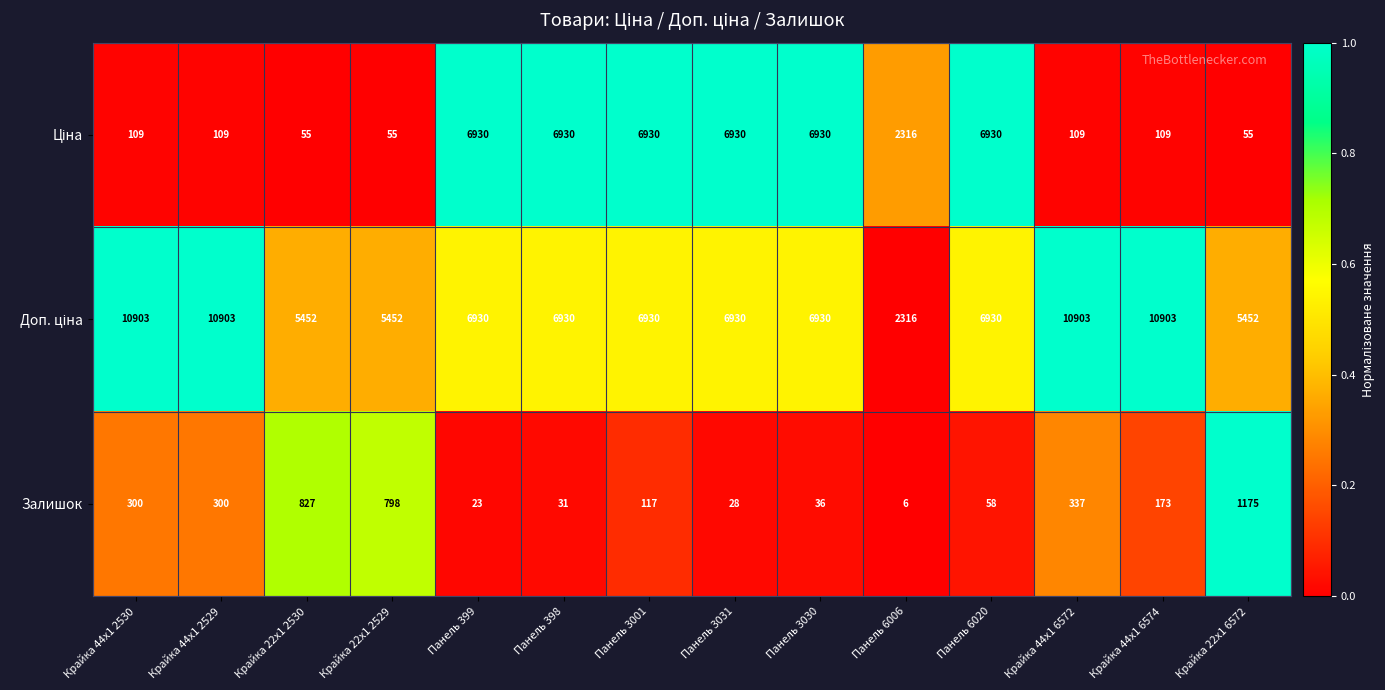

At how many categories does at least one series exceed 4477?

13